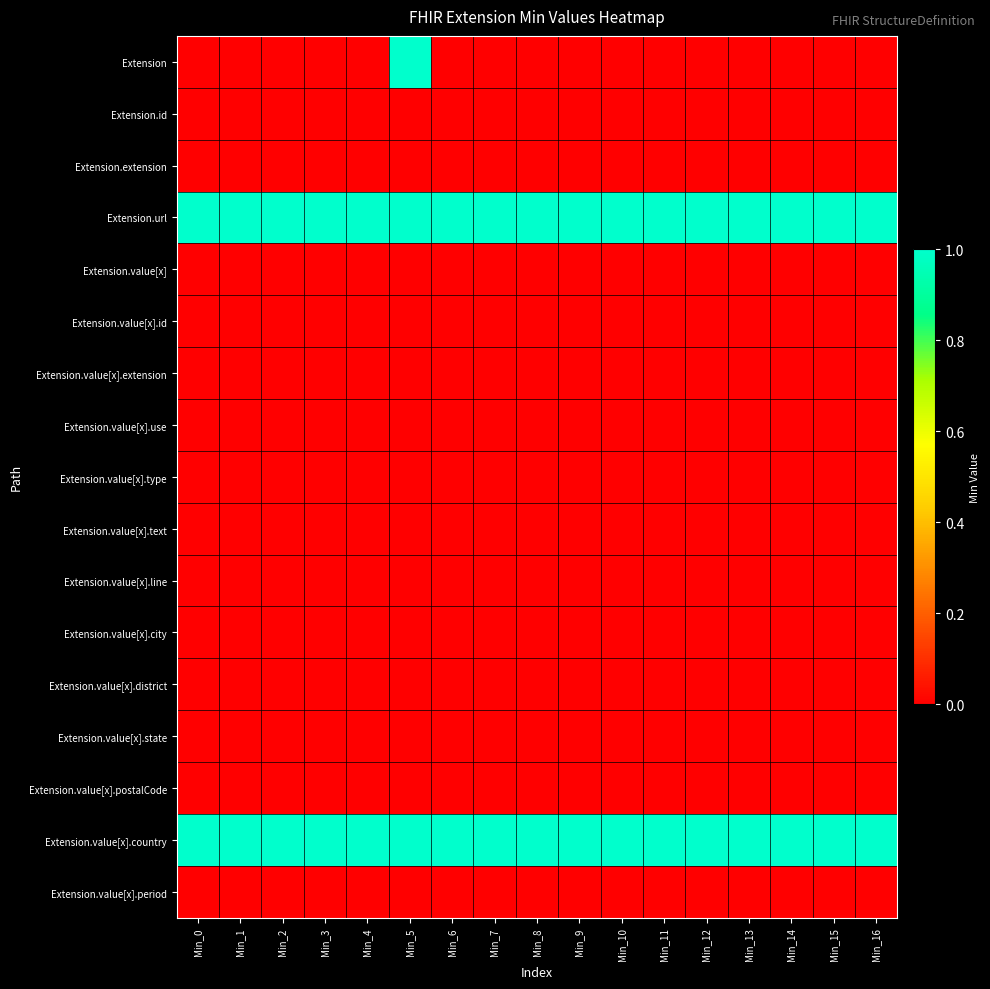

Which series changed the most between Min_0 and Min_10?

Extension